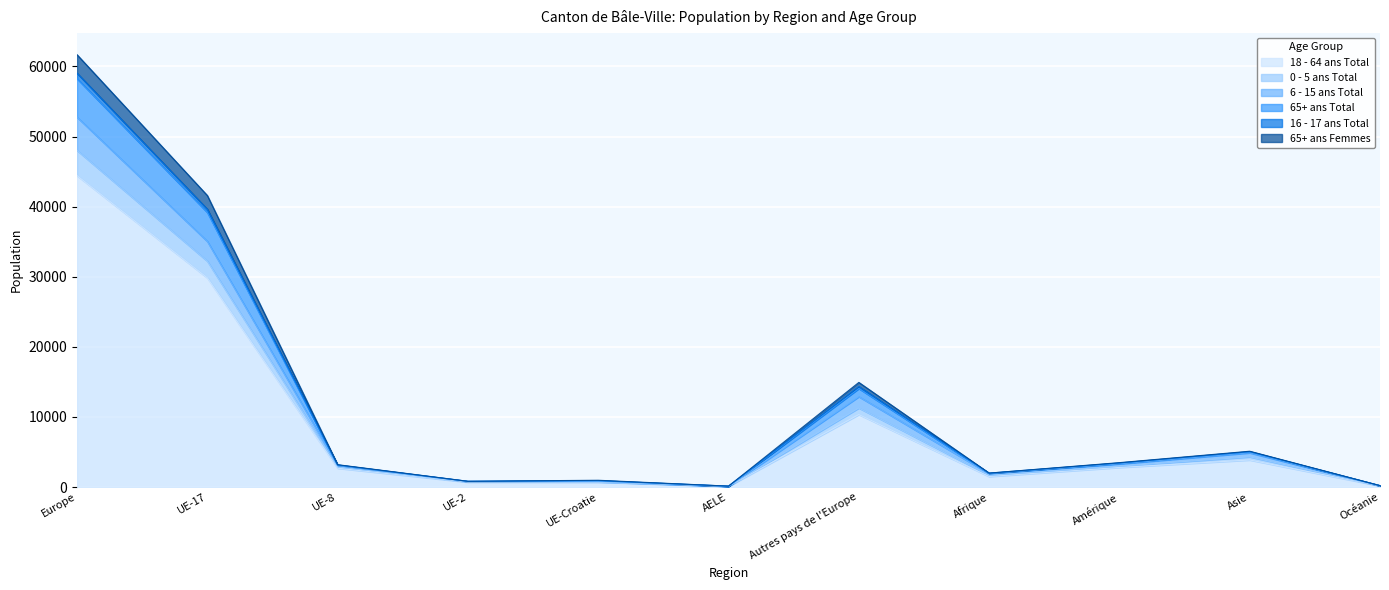

What is the difference between the 18 - 64 ans Total values at AELE and Océanie?

58